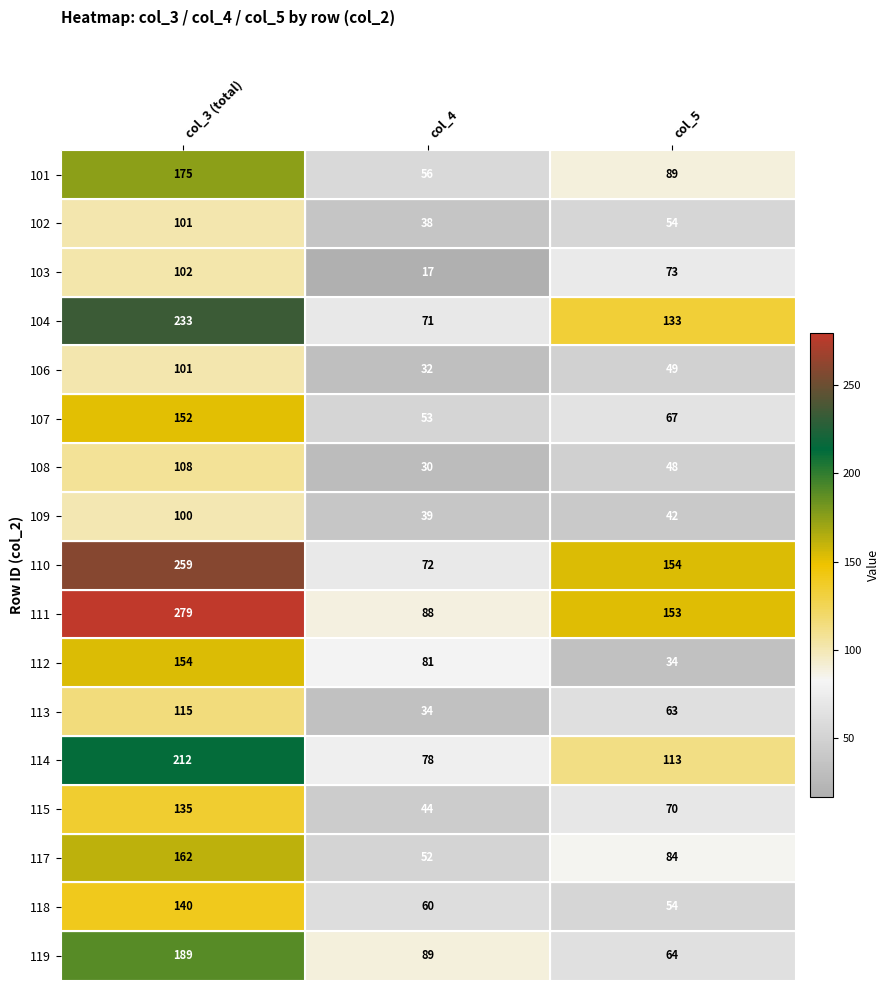

Count the 117 values in the range 52 to 162.

3